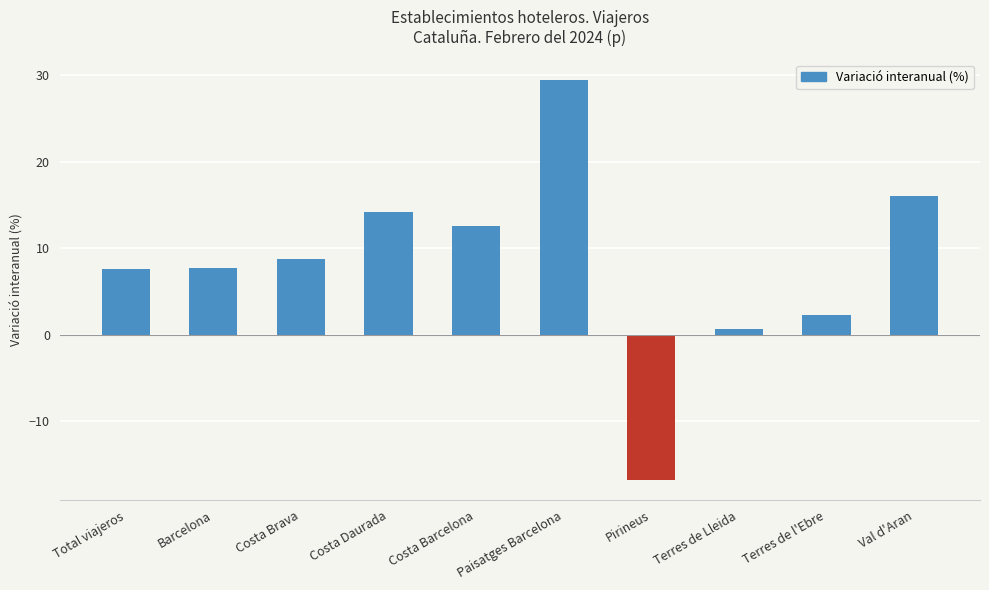

Which has a higher value, Terres de l'Ebre or Val d'Aran?

Val d'Aran